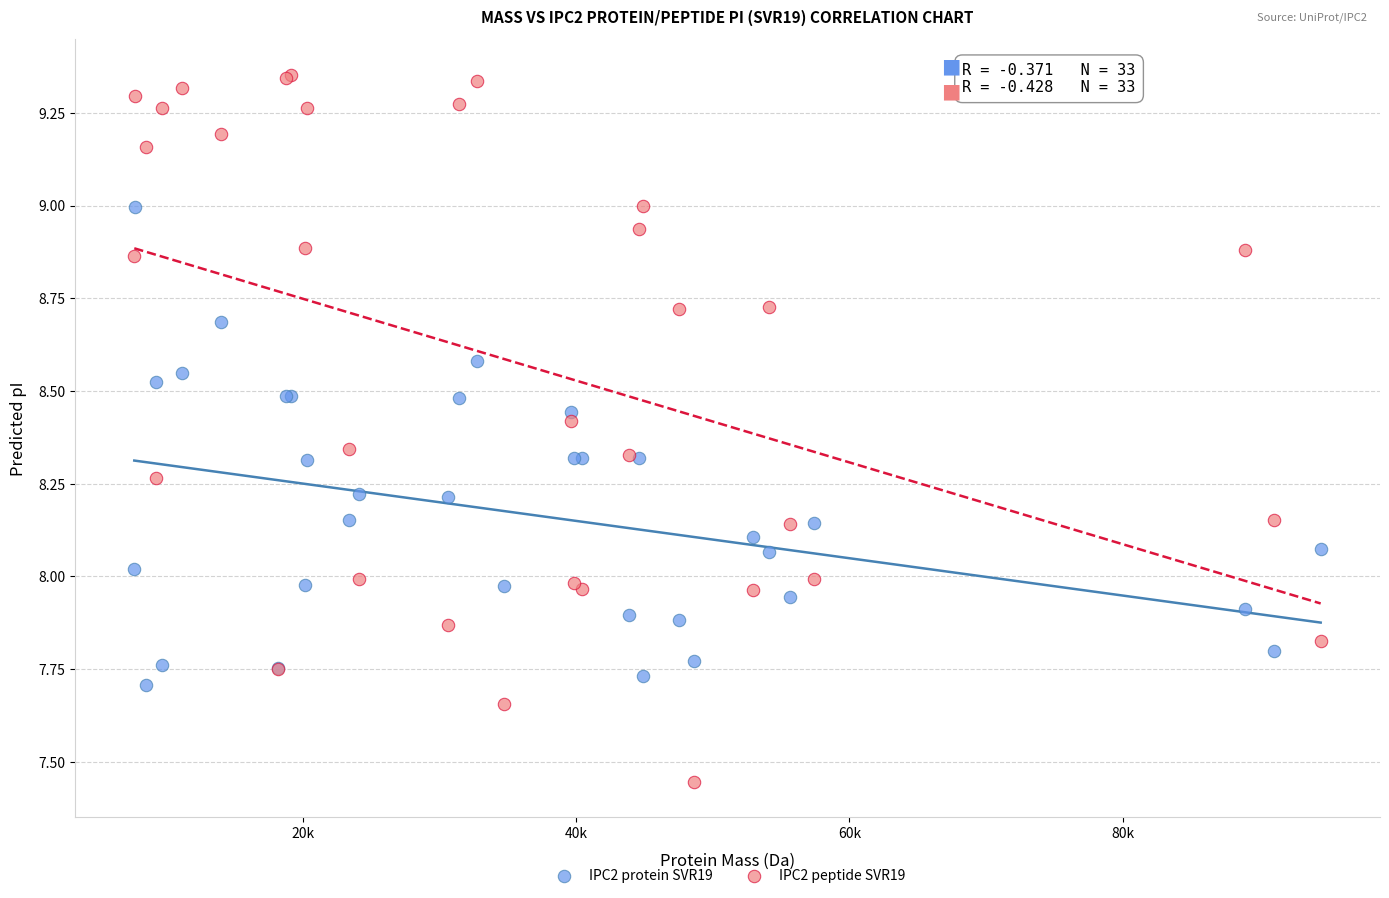

Which series has the widest spread of Y values?

IPC2 peptide SVR19